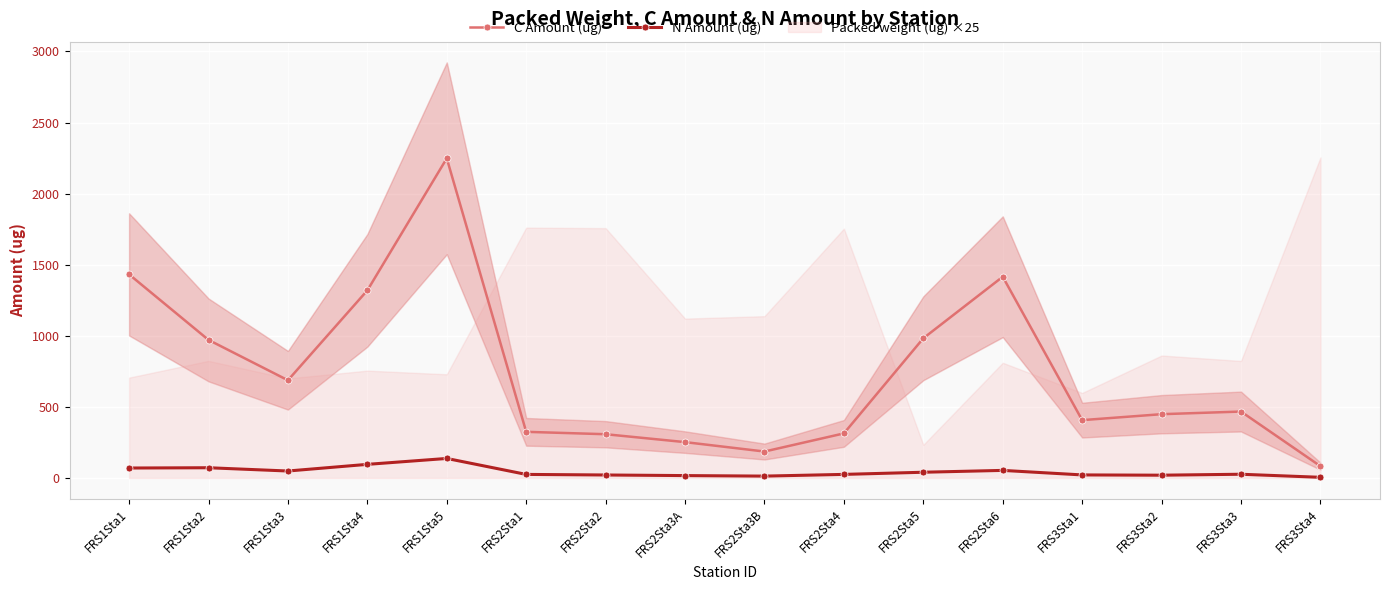

Where is the first local maximum for C Amount (ug)?

FRS1Sta5